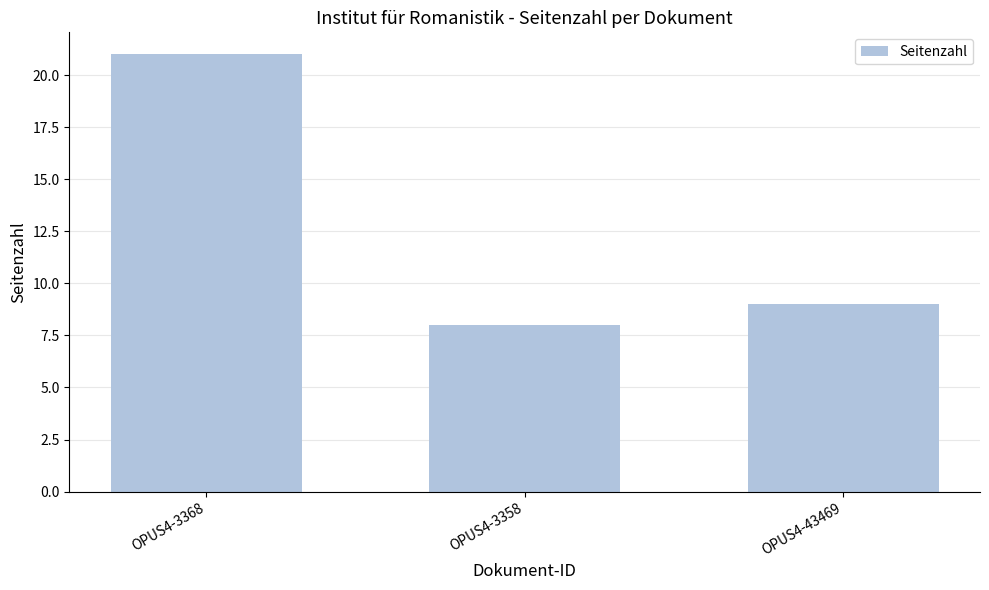

Reading left to right, what are all the values shown in this chart?

OPUS4-3368=21	OPUS4-3358=8	OPUS4-43469=9